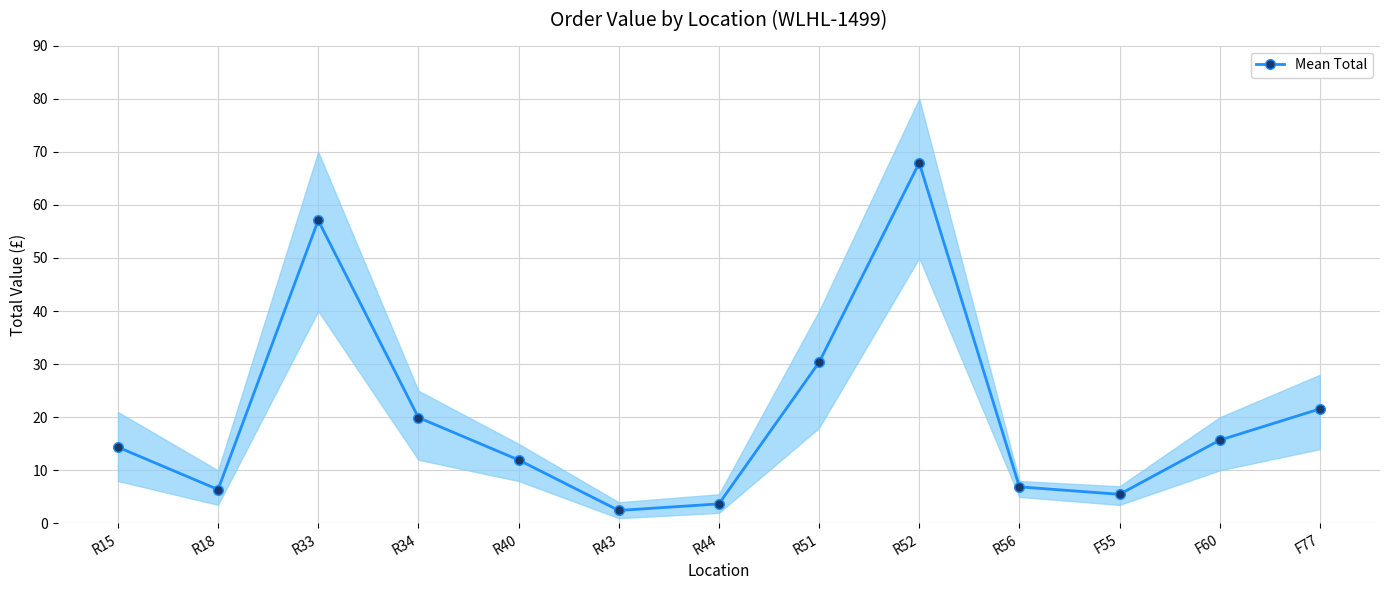

Read the value at F77.

21.6